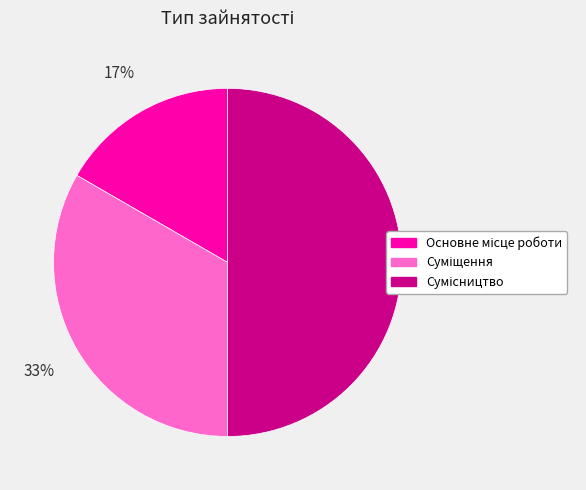

To the nearest percent, what is the average slice percentage?

33%